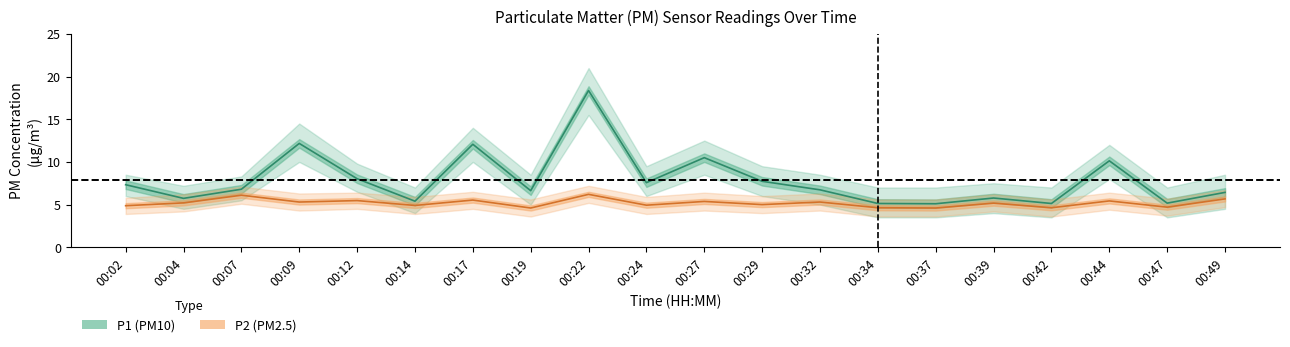

Which category has the lowest value in the P2 (PM2.5) series?

00:19